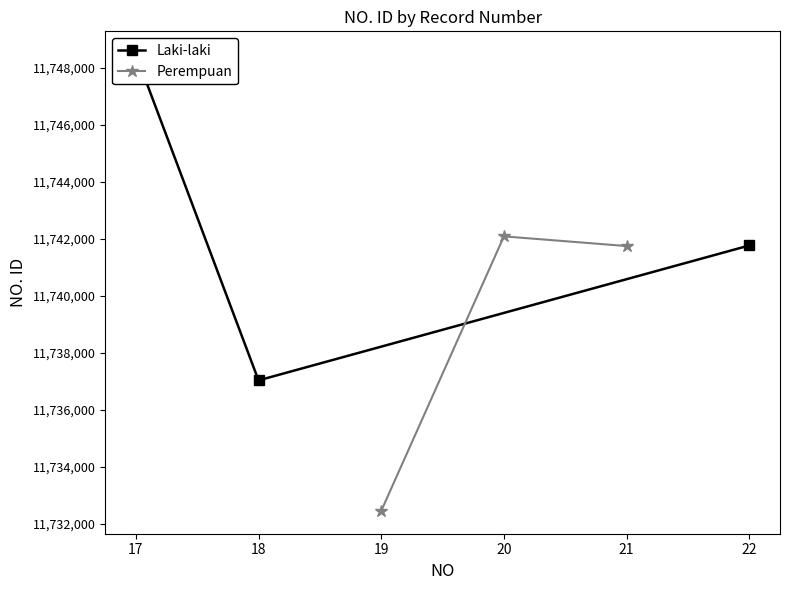

Reading left to right, list all the values displayed in this chart.

Laki-laki: 11748483	11737034	11741769
Perempuan: 11732453	11742088	11741748